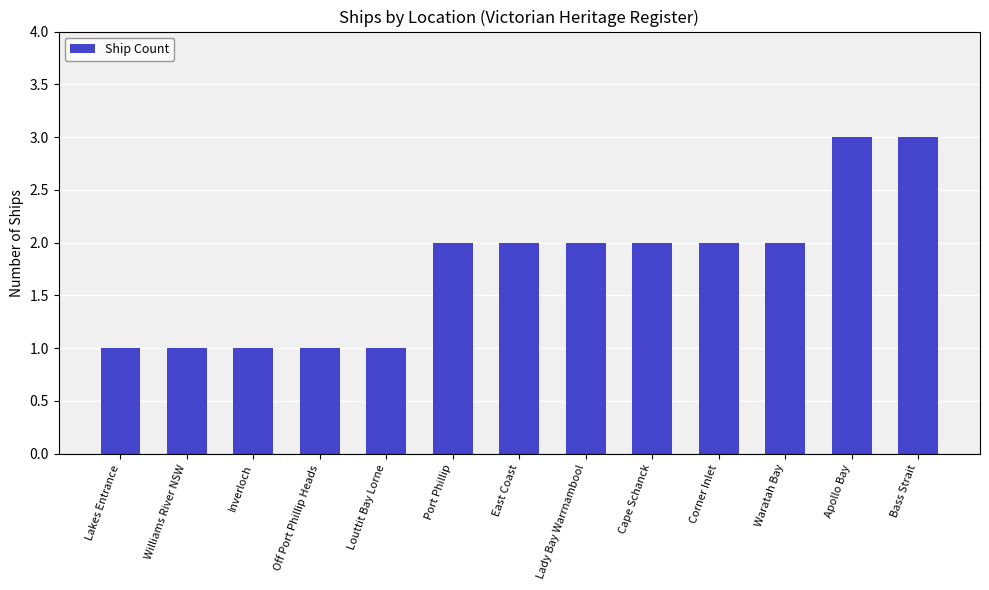

The chart shows a value of 2 at Bass Strait. True or false?

False